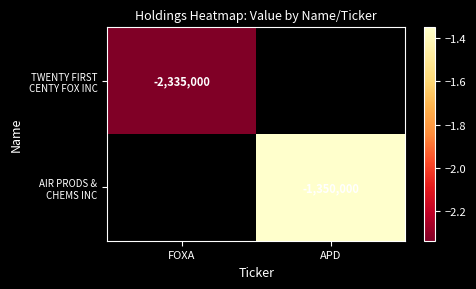

Is it true that TWENTY FIRST CENTY FOX INC equals -2335000.0 at FOXA?

True